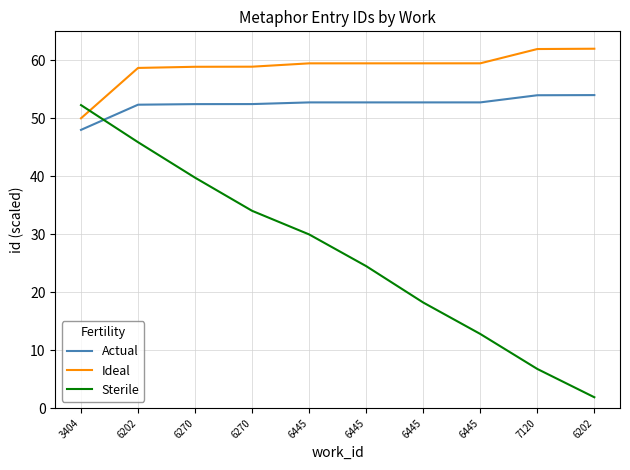

What are all the series names shown in the legend?

Actual, Ideal, Sterile